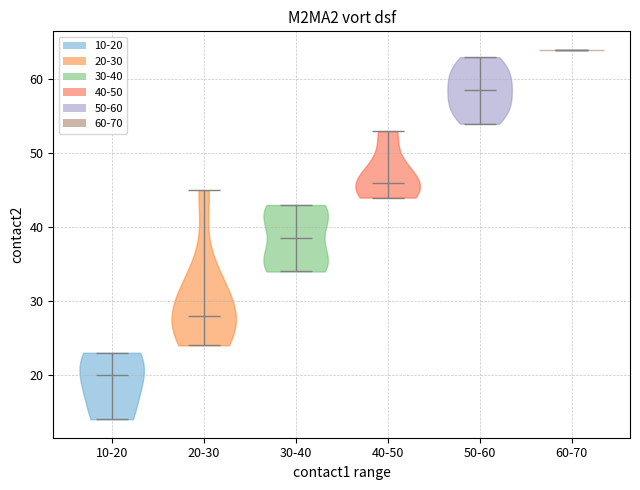

Where does the median line of the violin for 20-30 sit on the y-axis? The values are not printed on the chart, so give them approximately, as read against the axis.

28